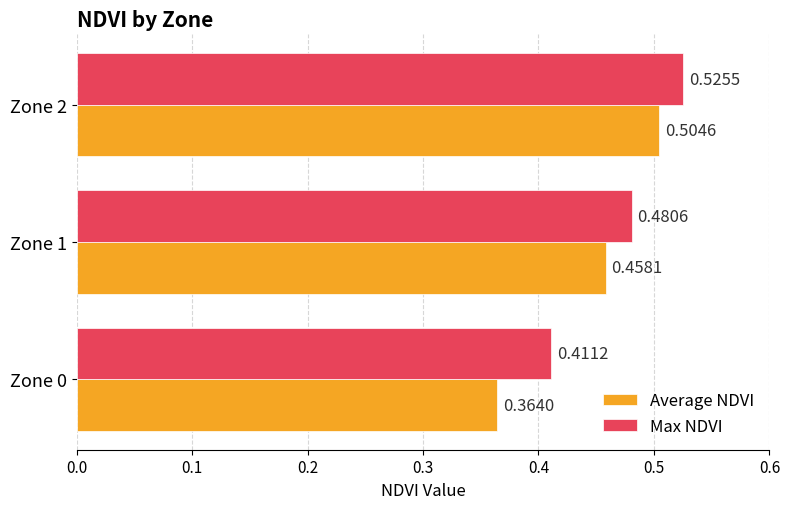

Rank the series by their maximum value, from highest to lowest.

Max NDVI, Average NDVI